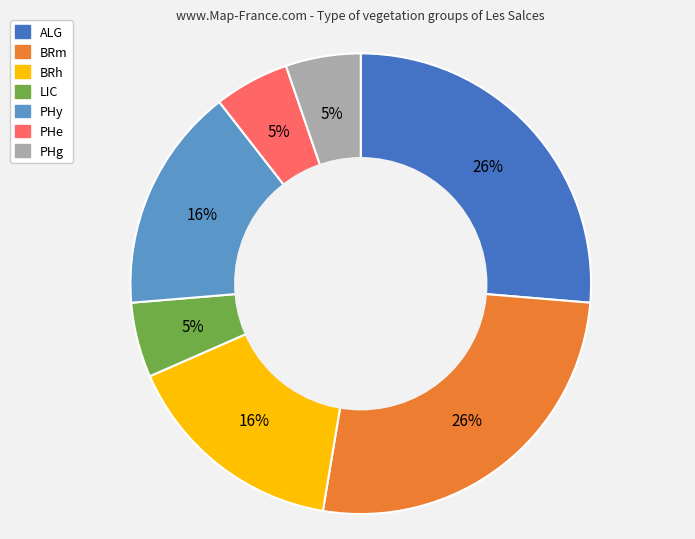

To the nearest percent, what percentage of the pie is LIC?

5%